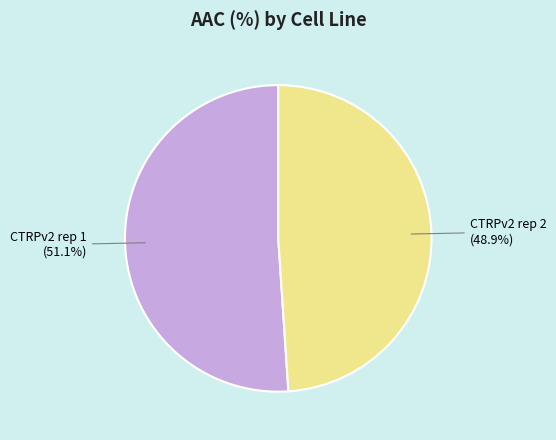

Is there any slice that represents more than half of the pie?

Yes